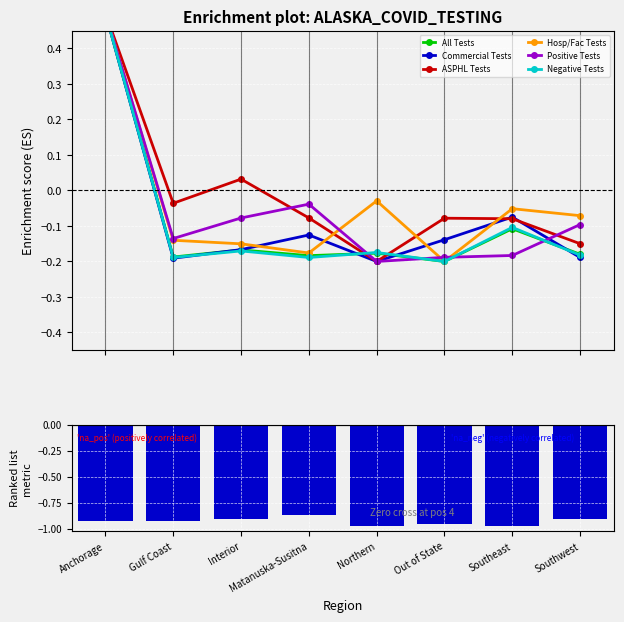

What is the spread (max minus min) of values at Southeast?

0.1